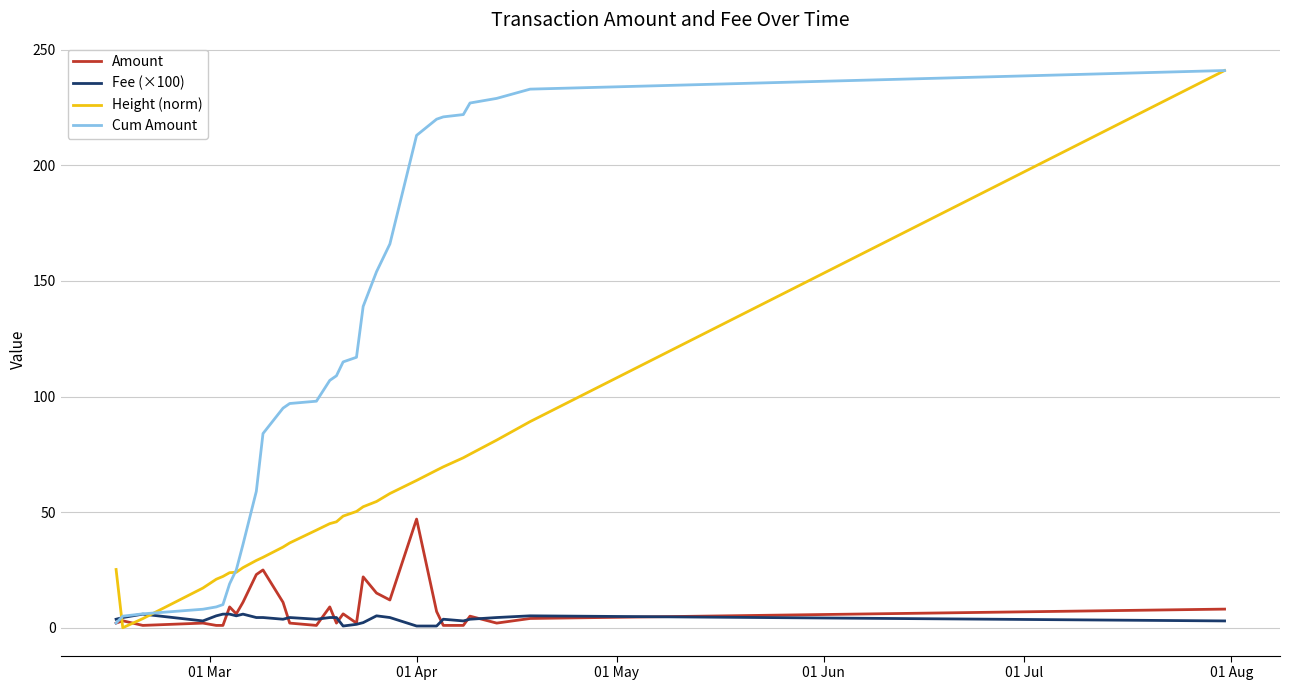

What is the maximum value for Amount?

47.0